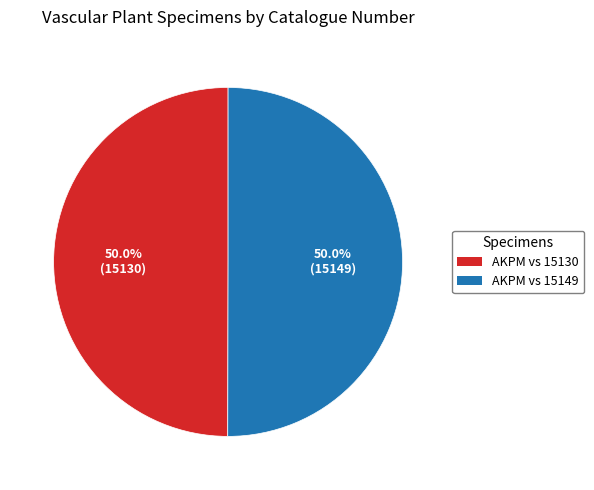

Count the number of slices in the pie.

2